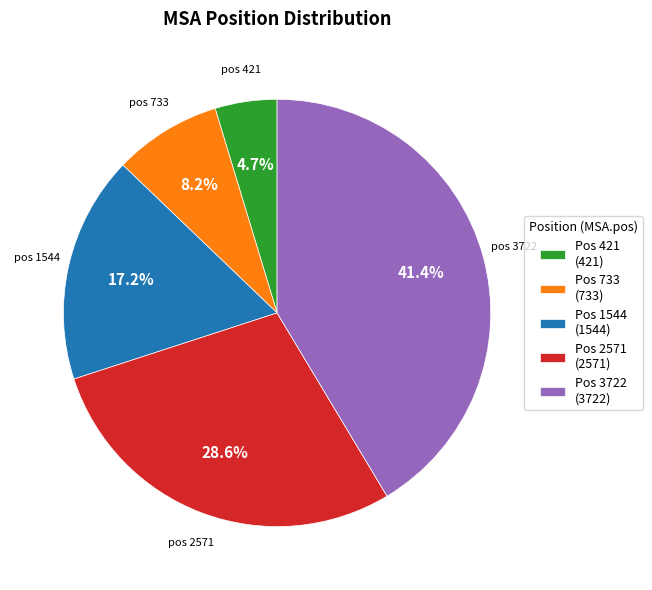

Is Pos 3722 (3722) the majority of the pie?

No